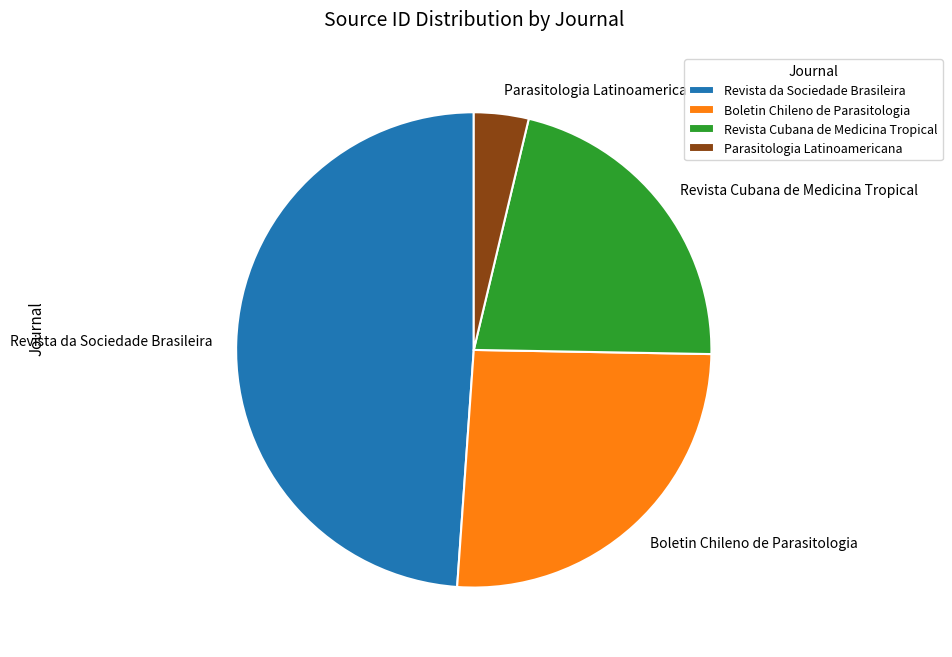

Combined, do Revista da Sociedade Brasileira and Boletin Chileno de Parasitologia account for over 50%?

Yes